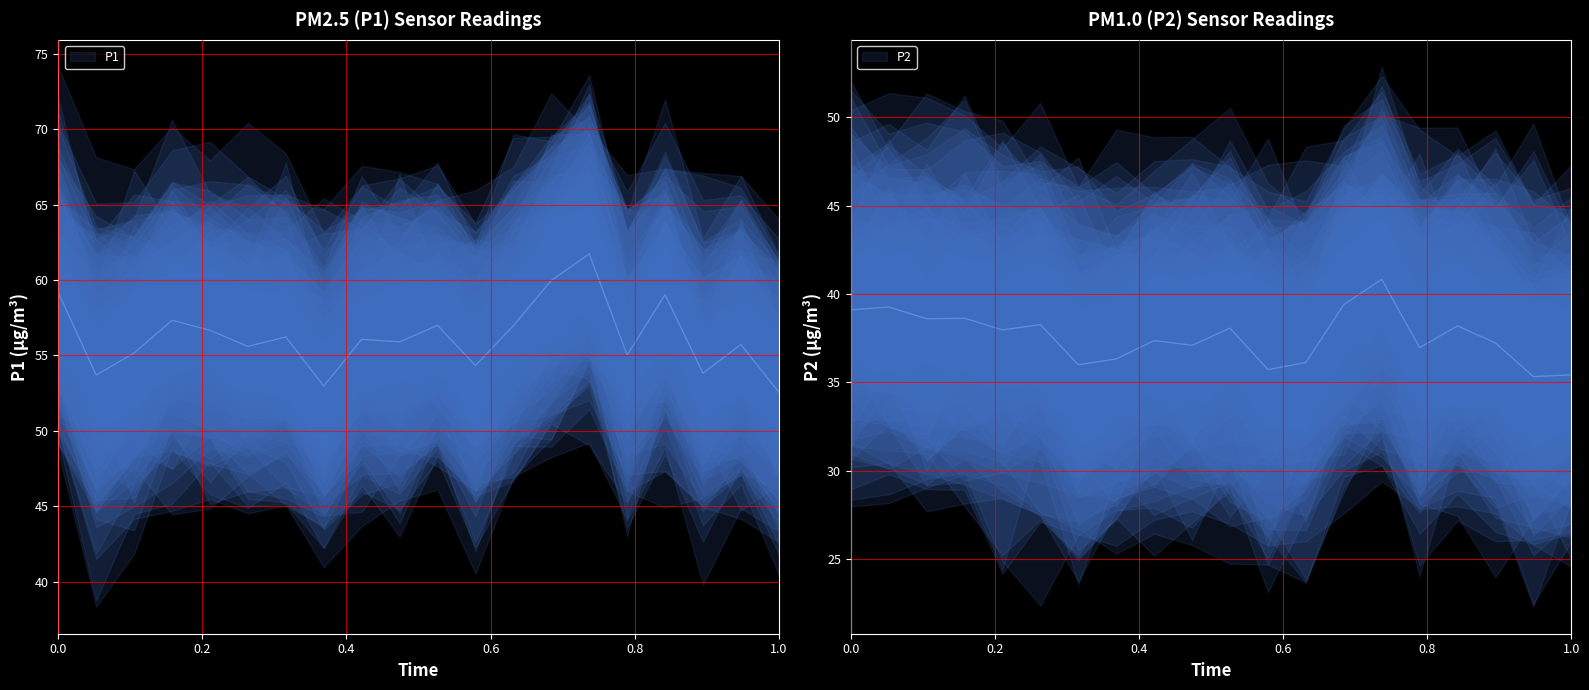

Rank the series by their maximum value, from highest to lowest.

P1, P2